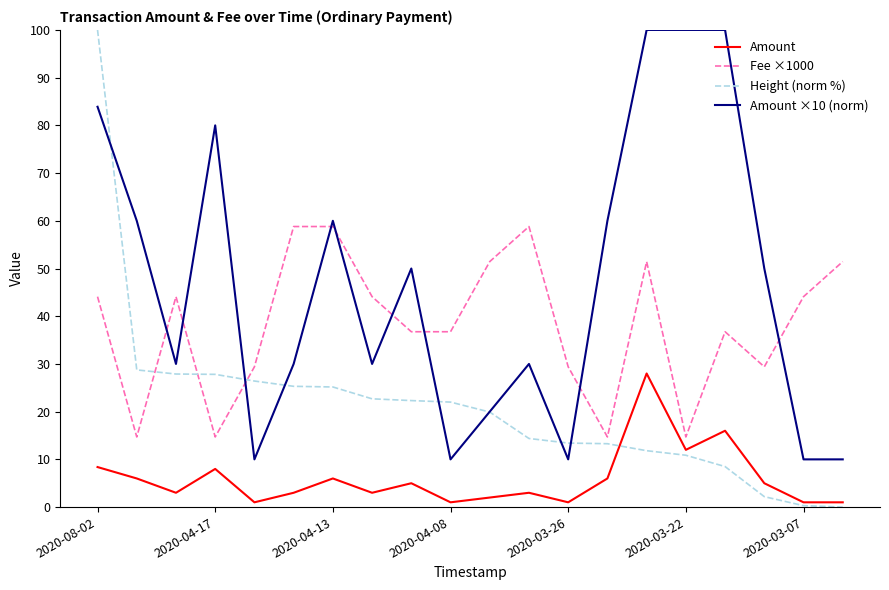

Which series has the widest spread of values?

Height (norm %)